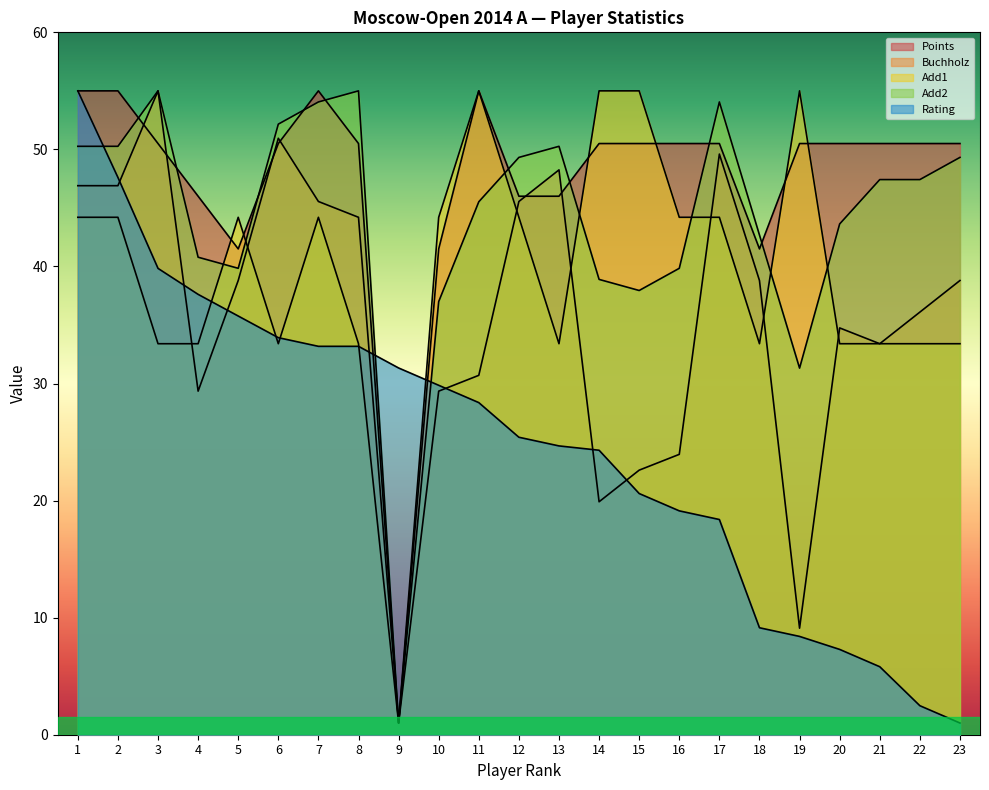

At which label does Add1 reach its minimum?

9